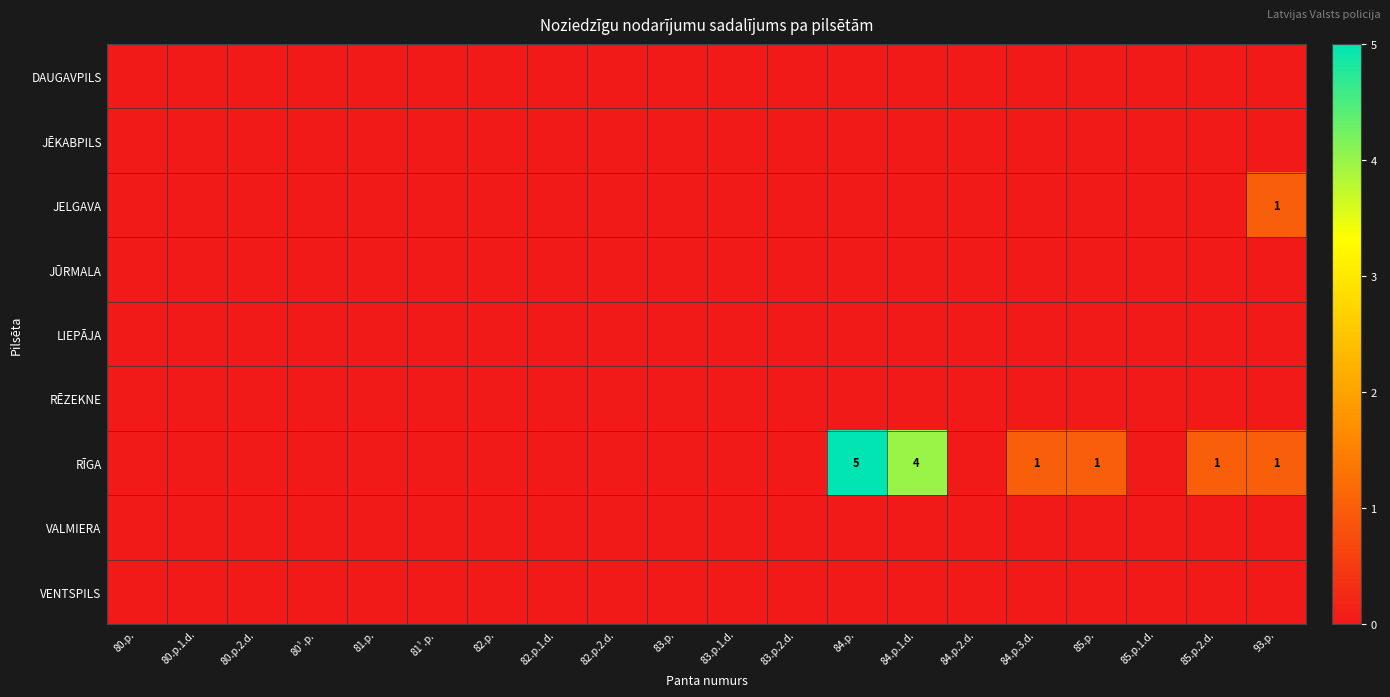

The RĒZEKNE series shows 0 at 84.p.3.d.. True or false?

True